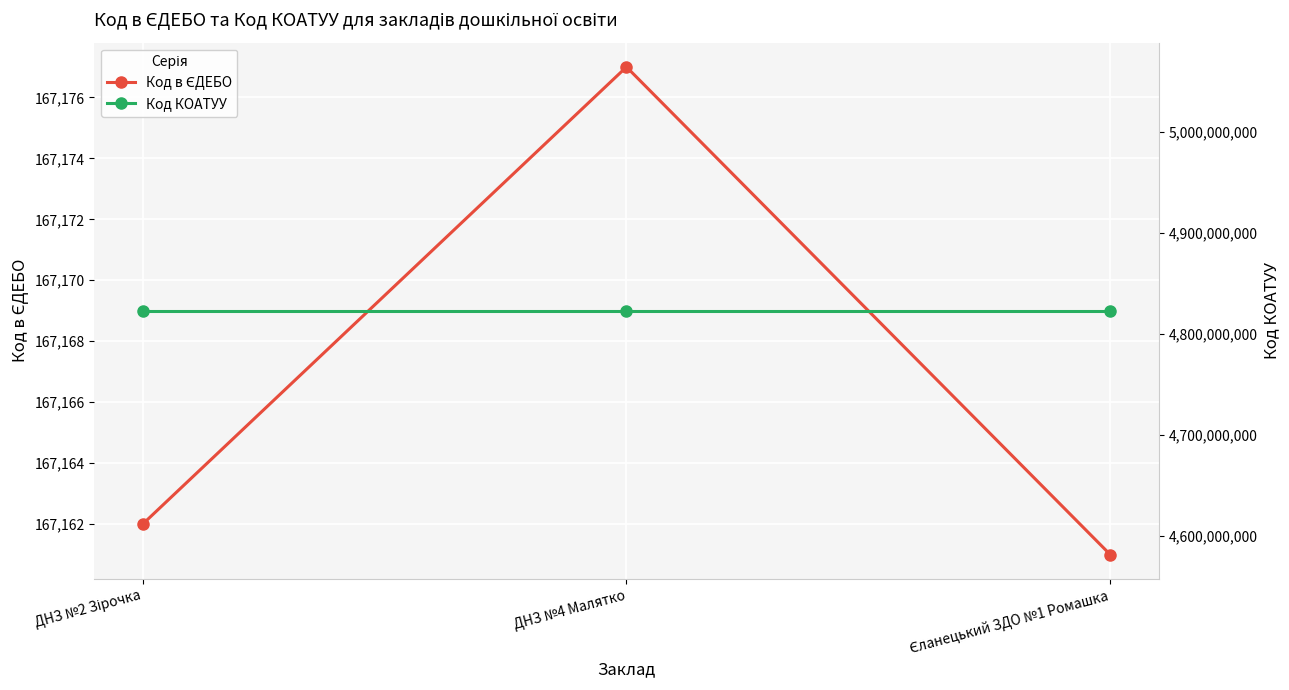

What is the value of the Код в ЄДЕБО point at the 2nd from the left?

167177